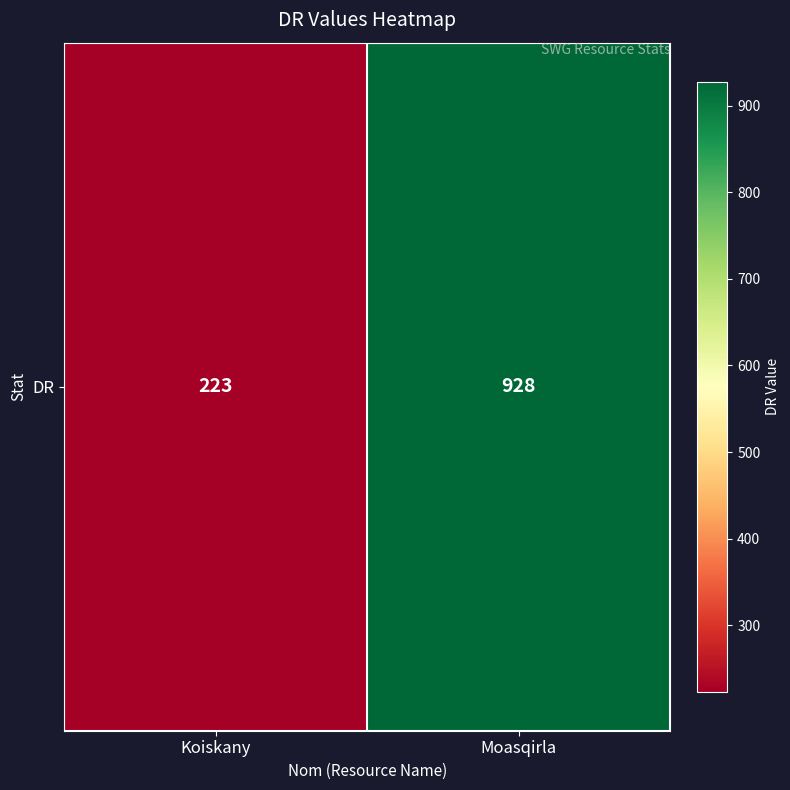

What is the average value?

576